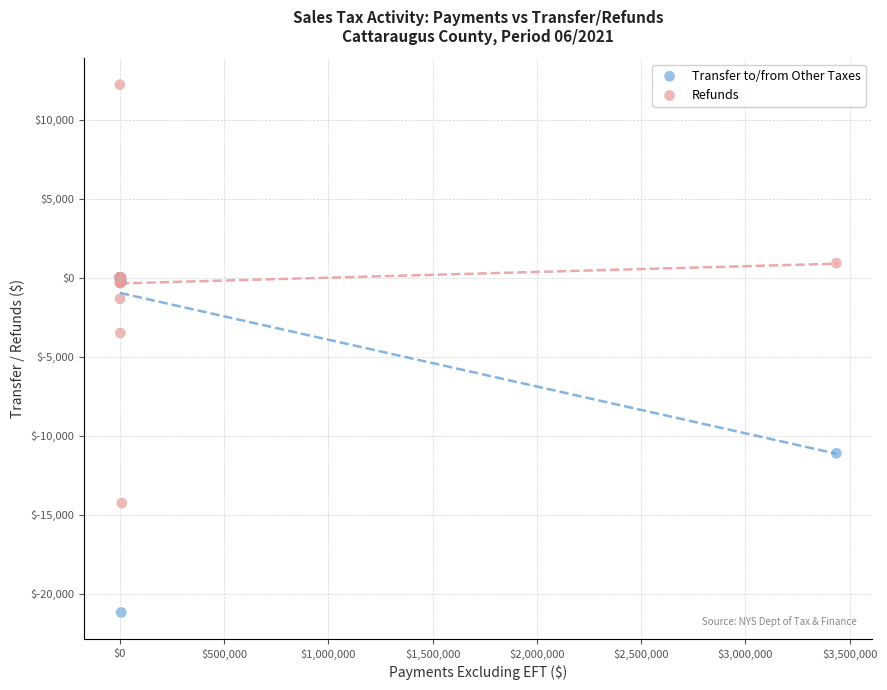

In the Transfer to/from Other Taxes series, what Y value is closest to -10595?

-11117.3